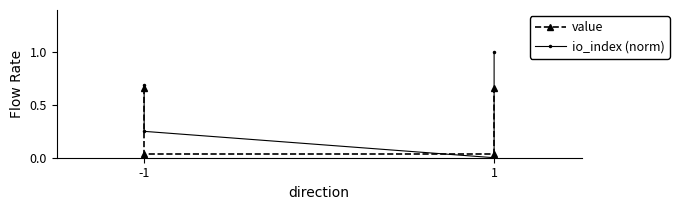

List the series in order of their peak value, lowest first.

value, io_index (norm)